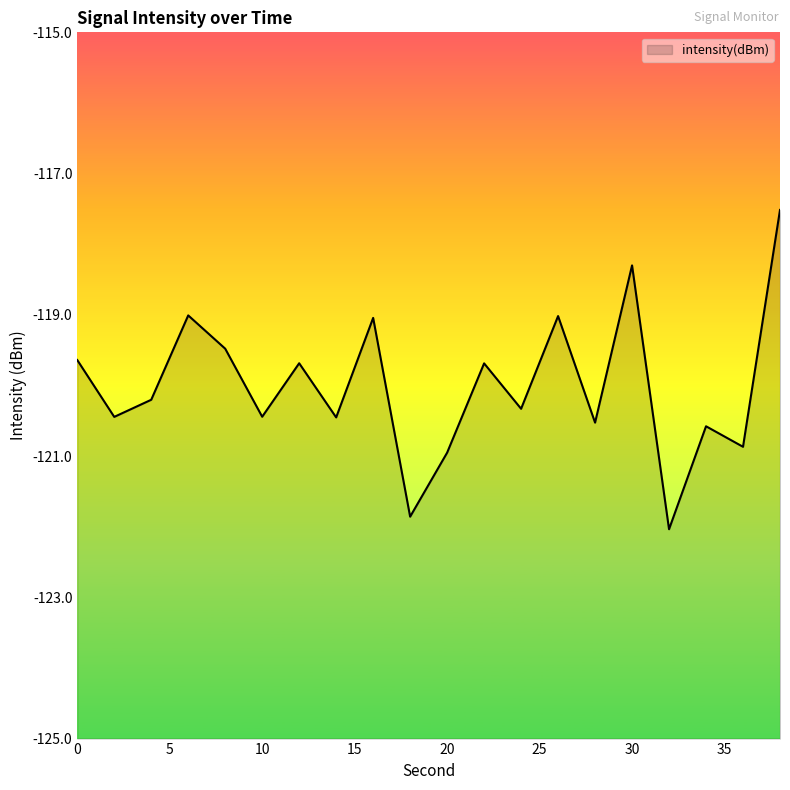

What is the value of the 2nd point from the left?

-120.4